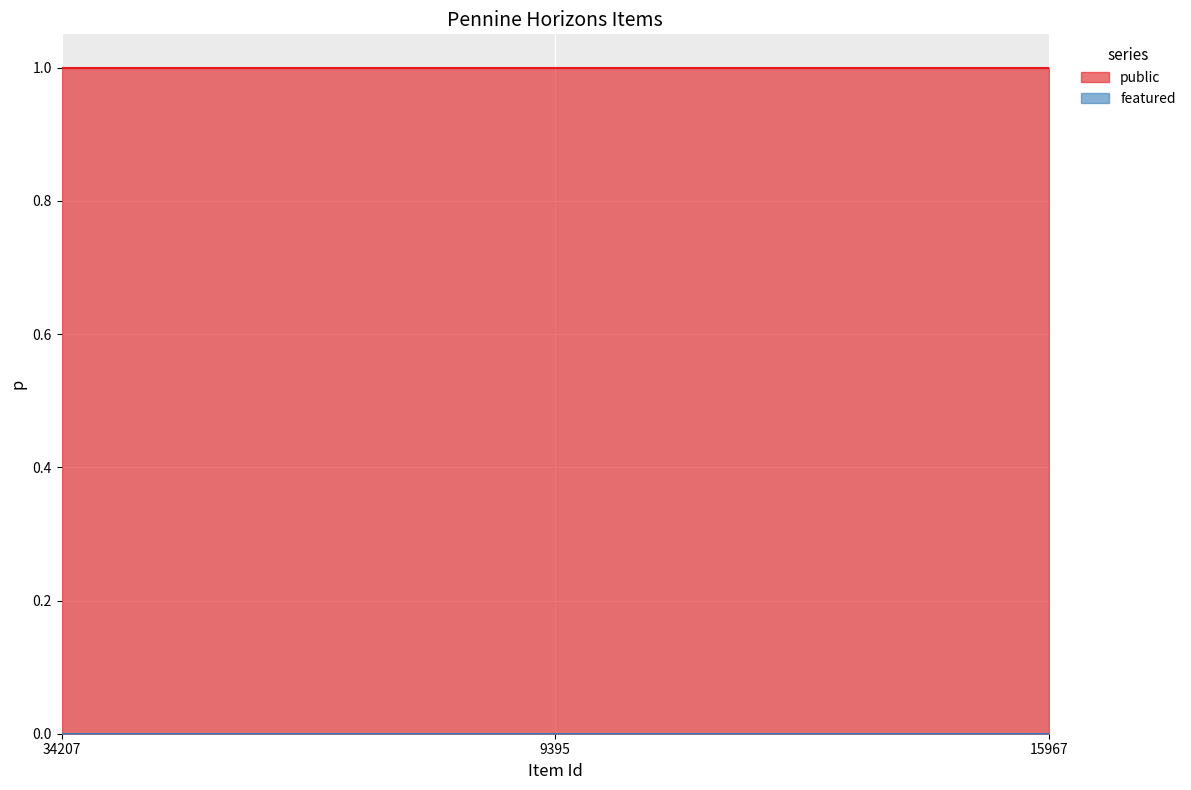

What is the label of the 1st point from the right?

15967